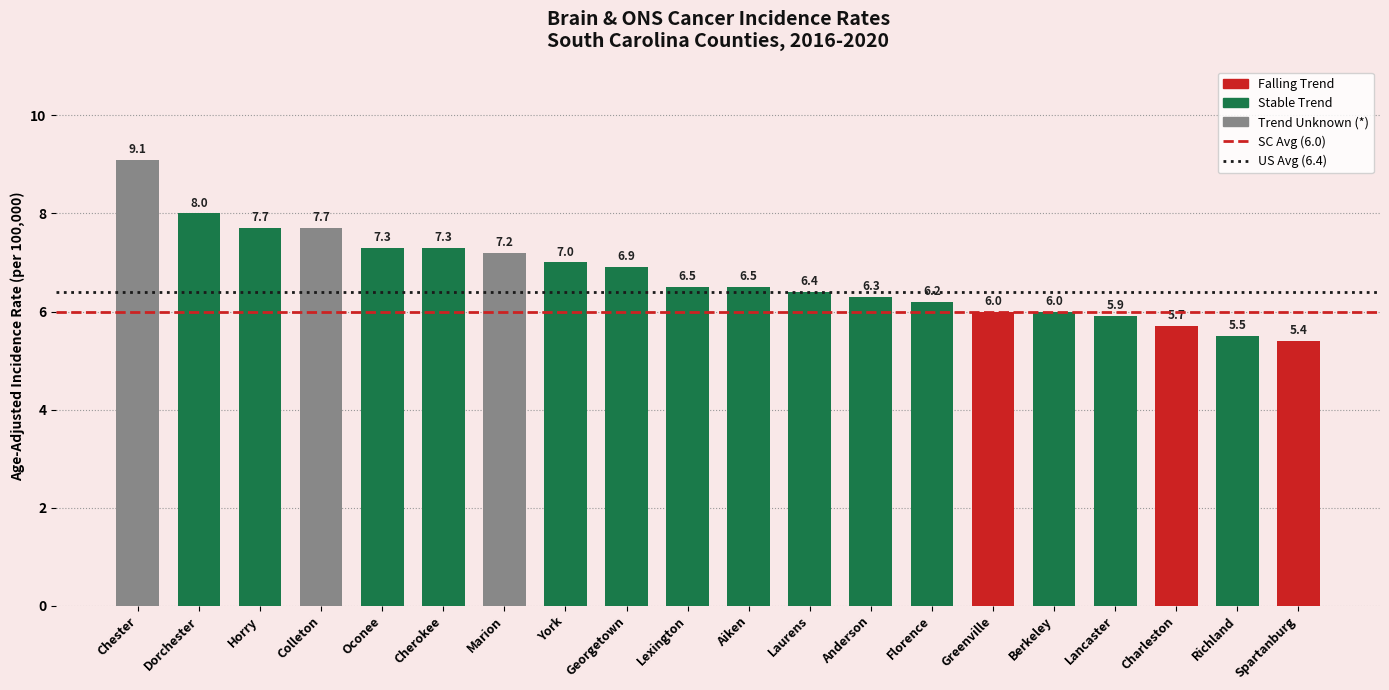

Which has a higher value, Oconee or Charleston?

Oconee